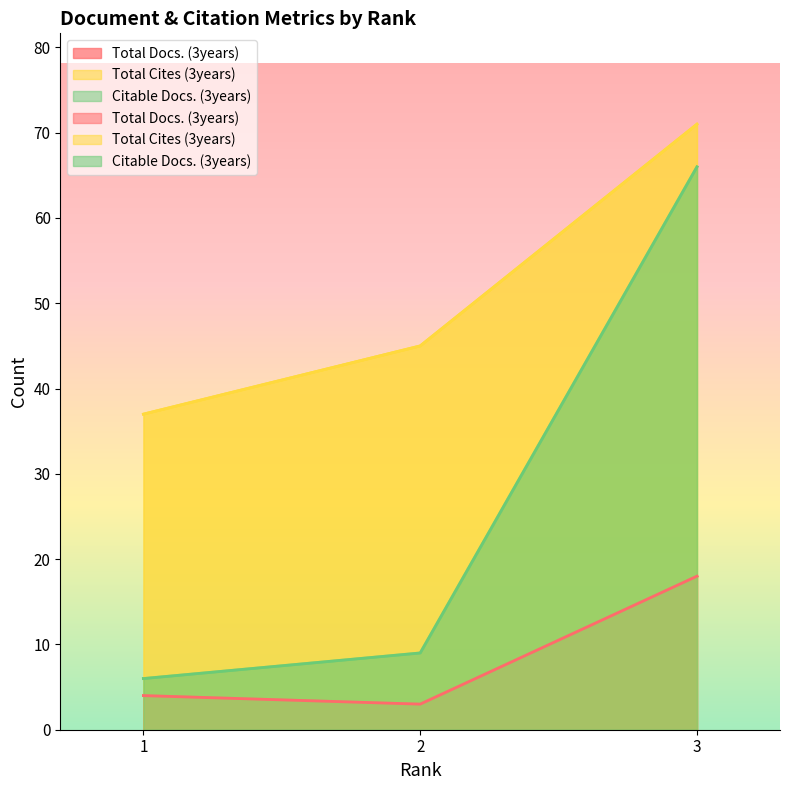

Which label corresponds to the smallest value in the chart?

2